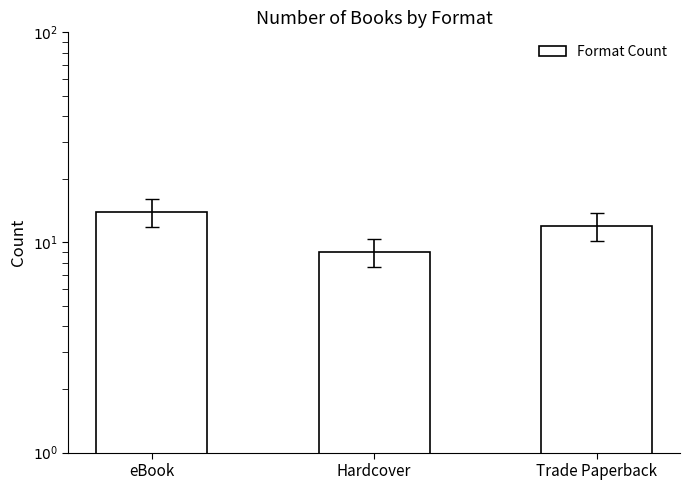

What is the sum of all values?

35